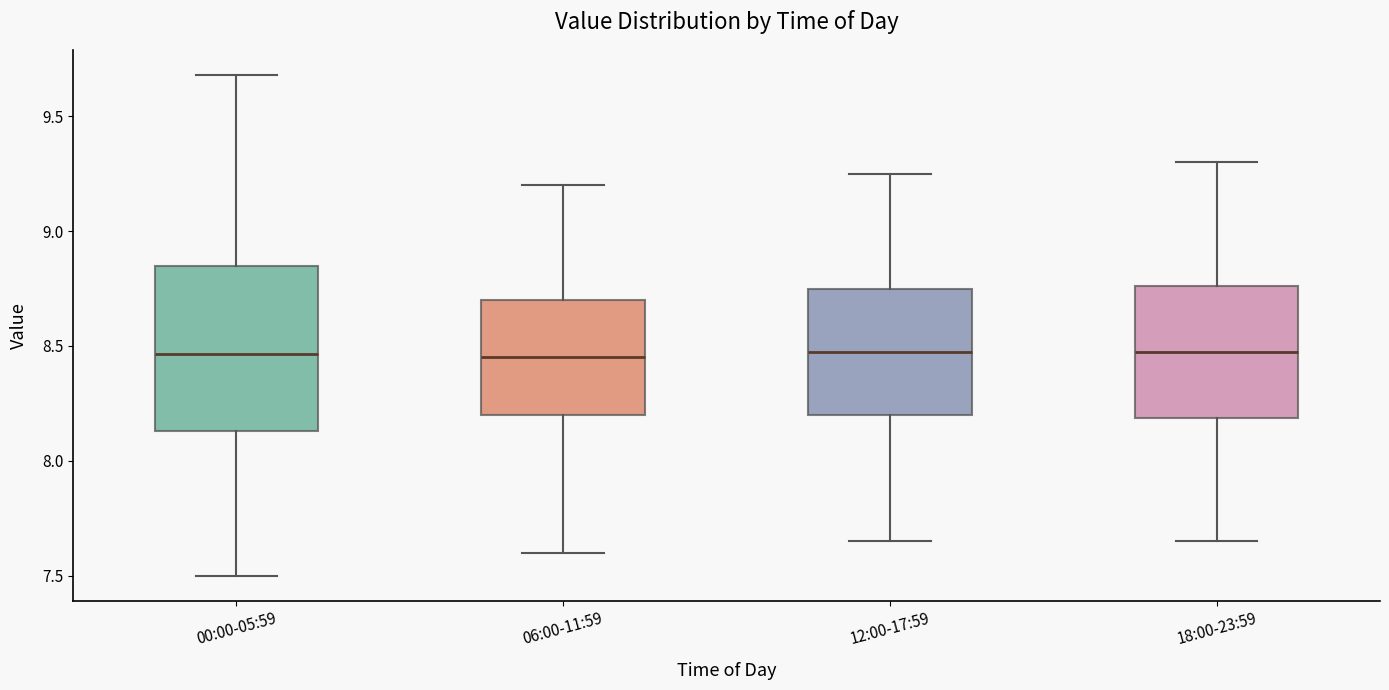

Where does the lower whisker of the box for 12:00-17:59 end on the y-axis? The values are not printed on the chart, so give them approximately, as read against the axis.

7.65